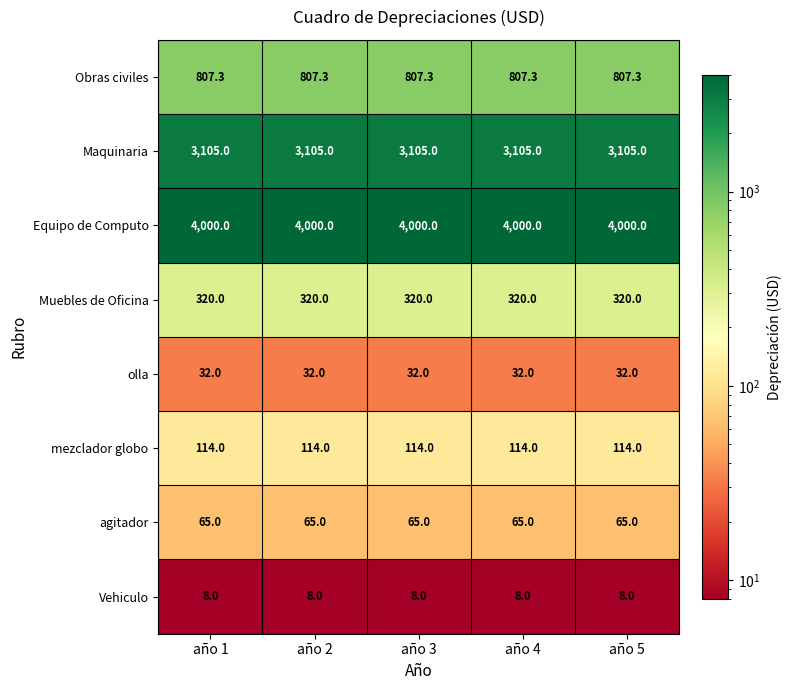

What is the difference between the highest and lowest values at año 3?

3992.0